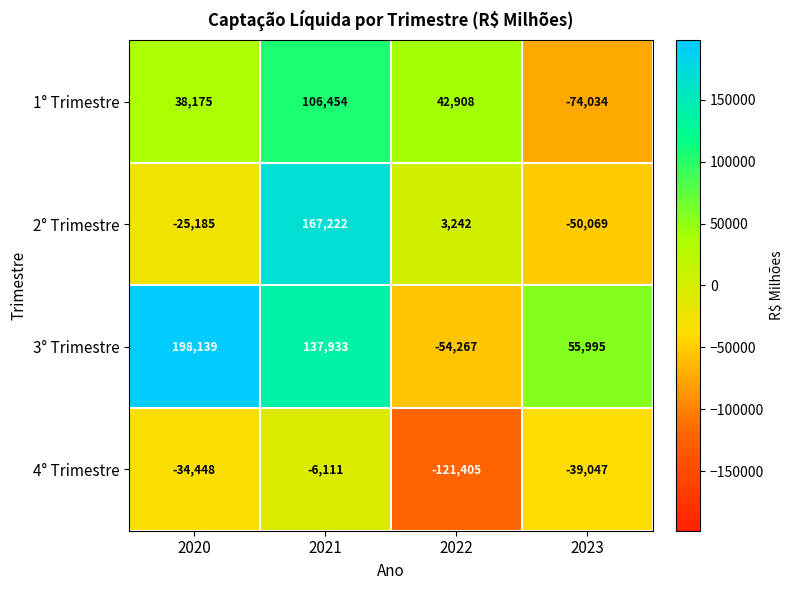

Is it true that 4° Trimestre equals -6111 at 2021?

True